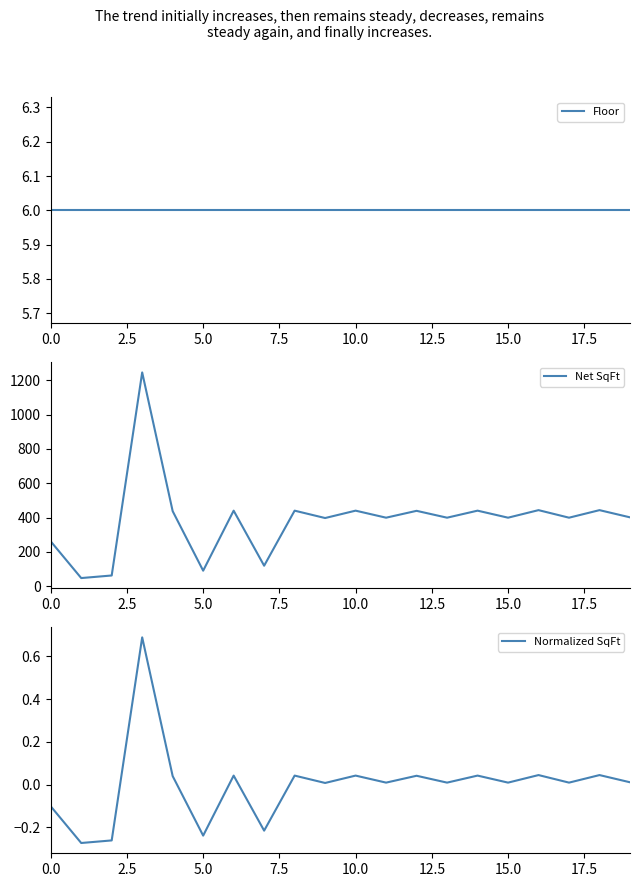

Which series has the widest spread of values?

Net SqFt